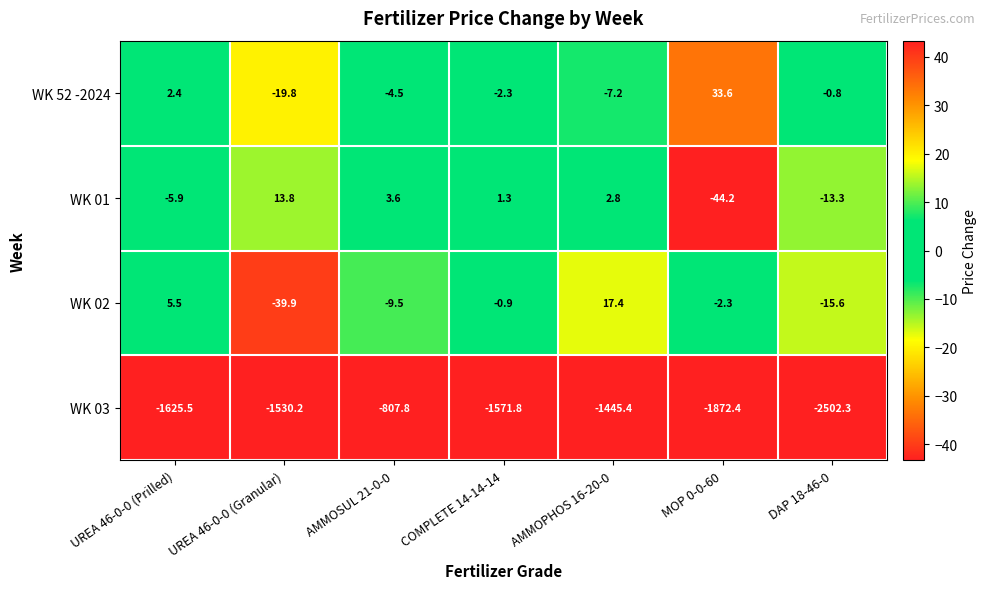

True or false: WK 01 has a value of 4.1 at AMMOPHOS 16-20-0.

False